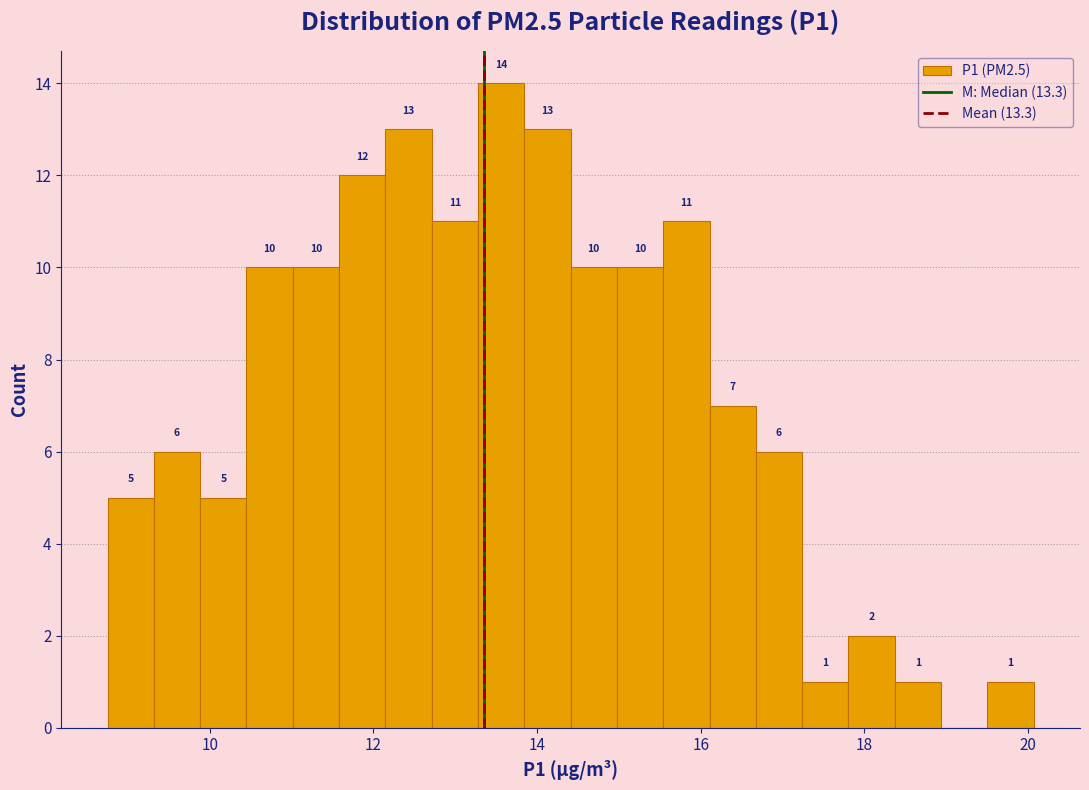

Around what value on the x-axis is the tallest bar? Give the approximate position of its centre, as read against the axis.

13.6